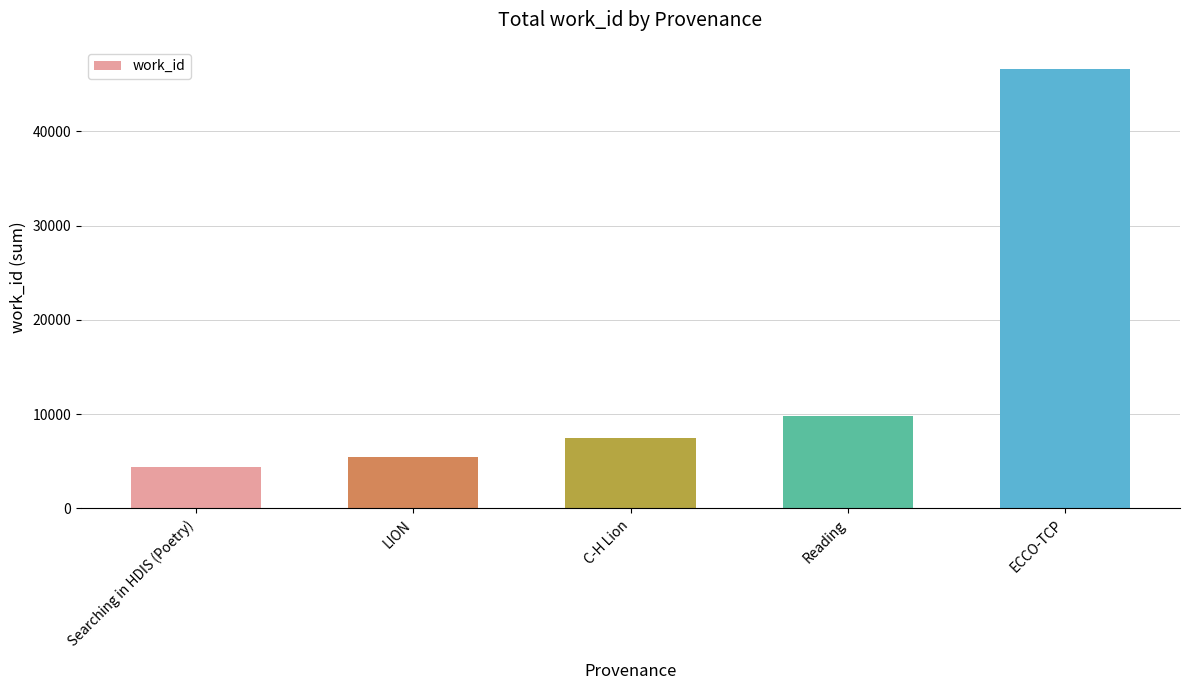

What is the greatest value displayed?

46626